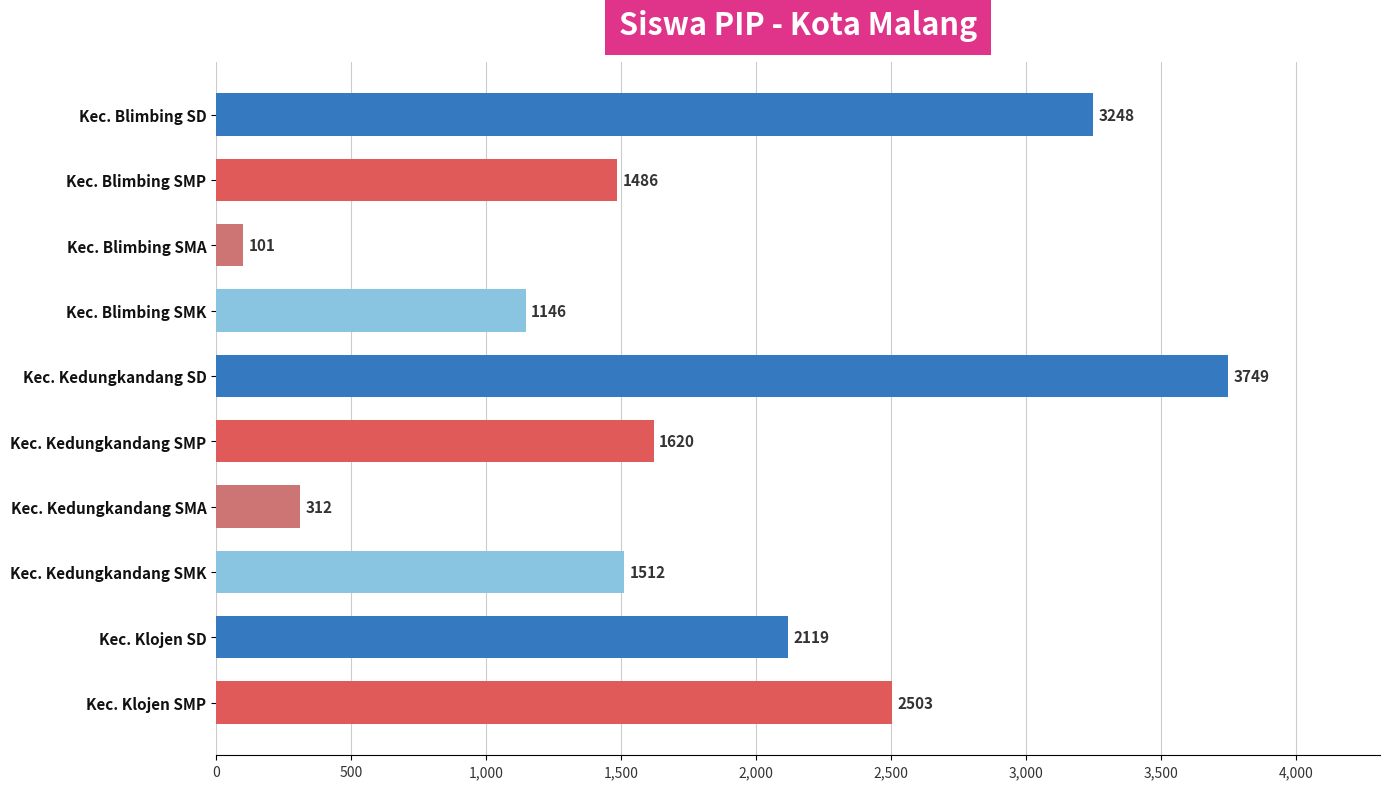

The value at Kec. Kedungkandang SMA is 312. True or false?

True